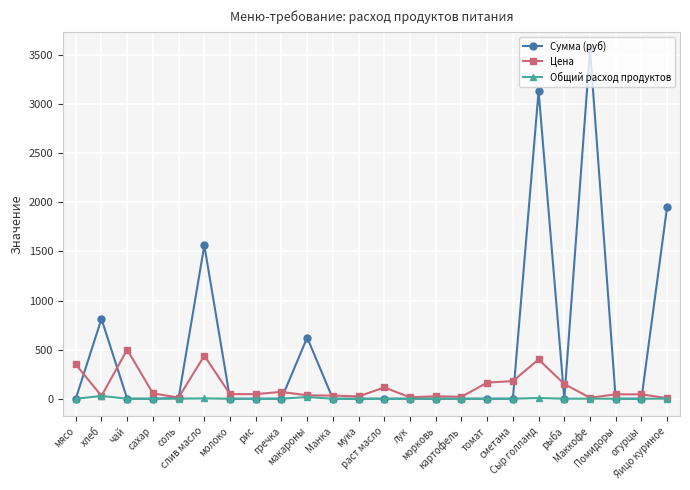

Does the chart have visible grid lines?

Yes